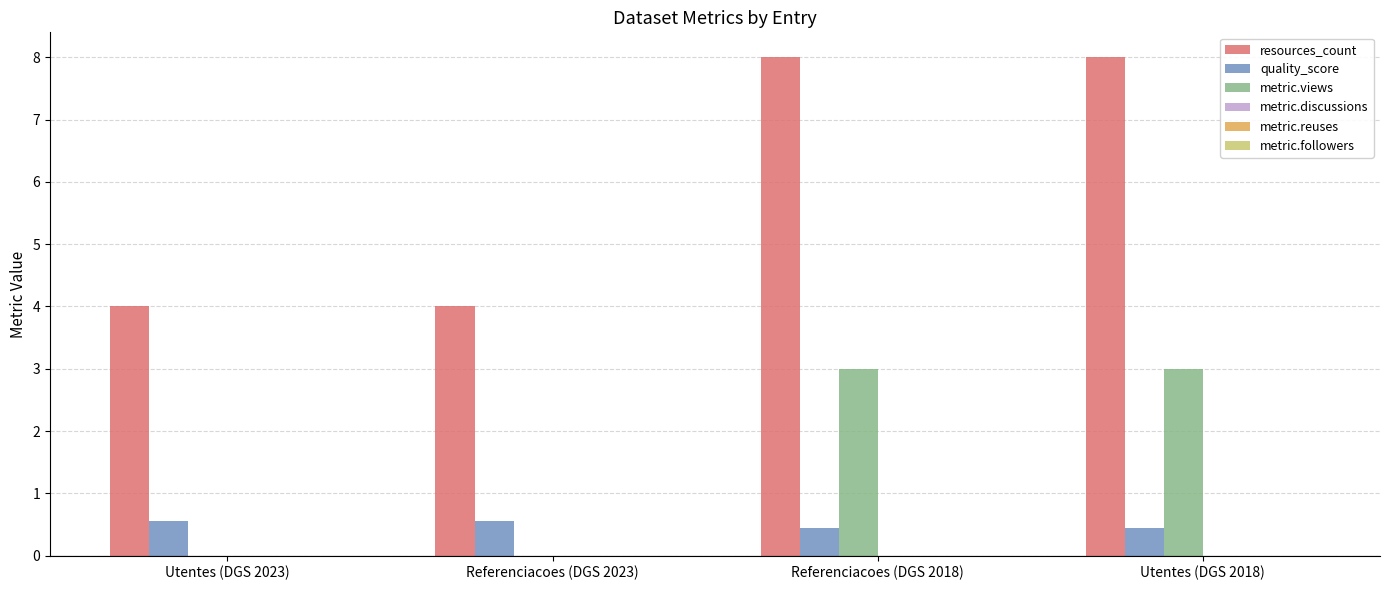

How many metric.views values are between 0 and 3?

4